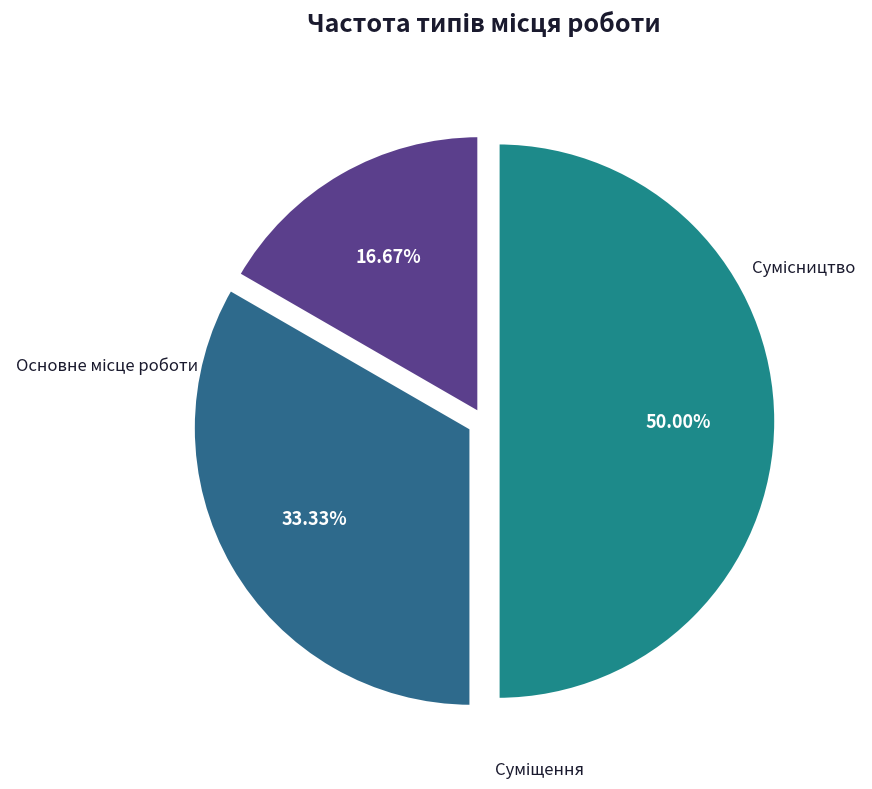

The Суміщення slice represents 33% of the pie. True or false?

True